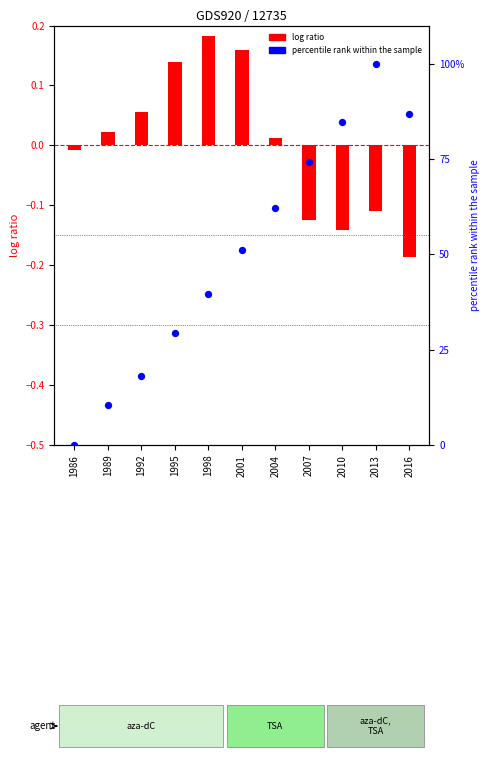

Is the value of percentile rank within the sample at 2013 greater than the value of log ratio at 1992?

Yes